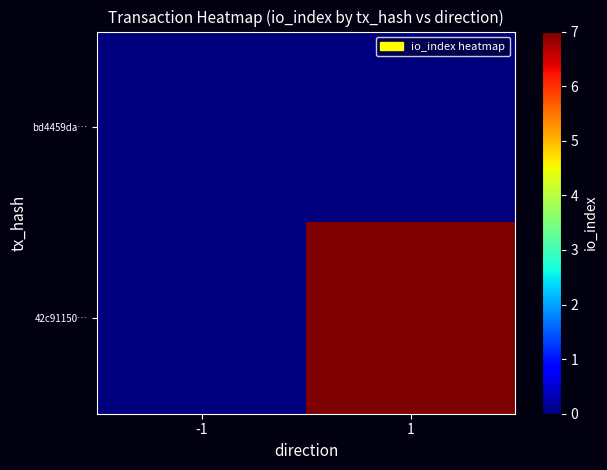

Which series has the largest total across all categories?

42c91150…